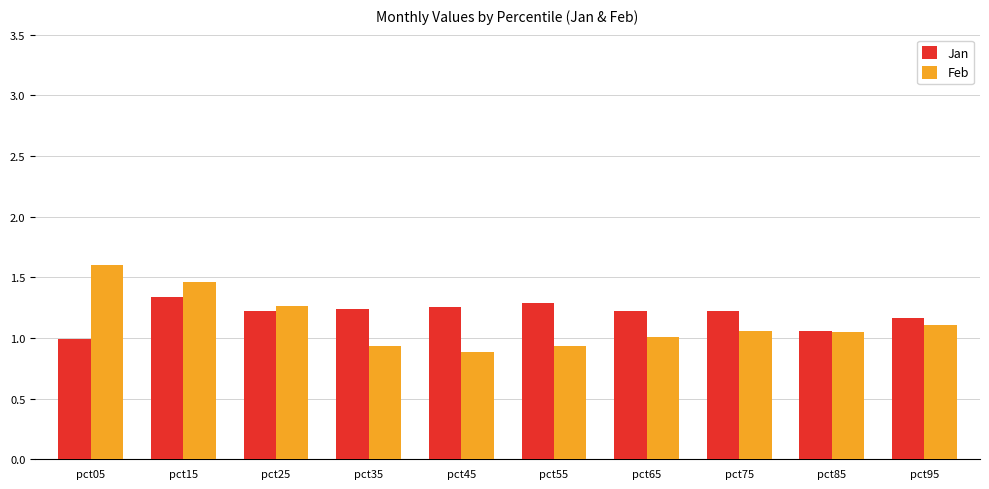

Where does the Jan series first go above 1?

pct15